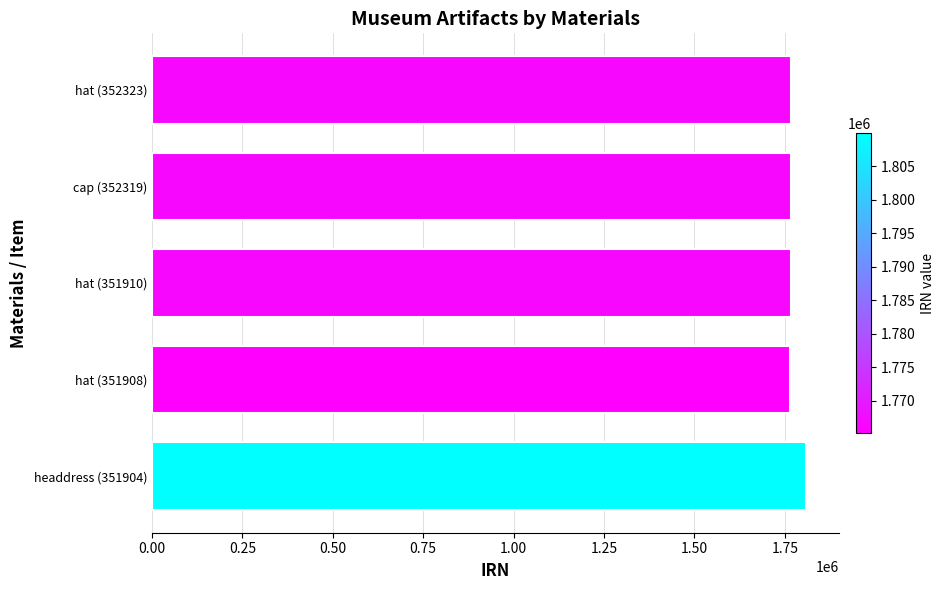

How many bars are there in total?

5